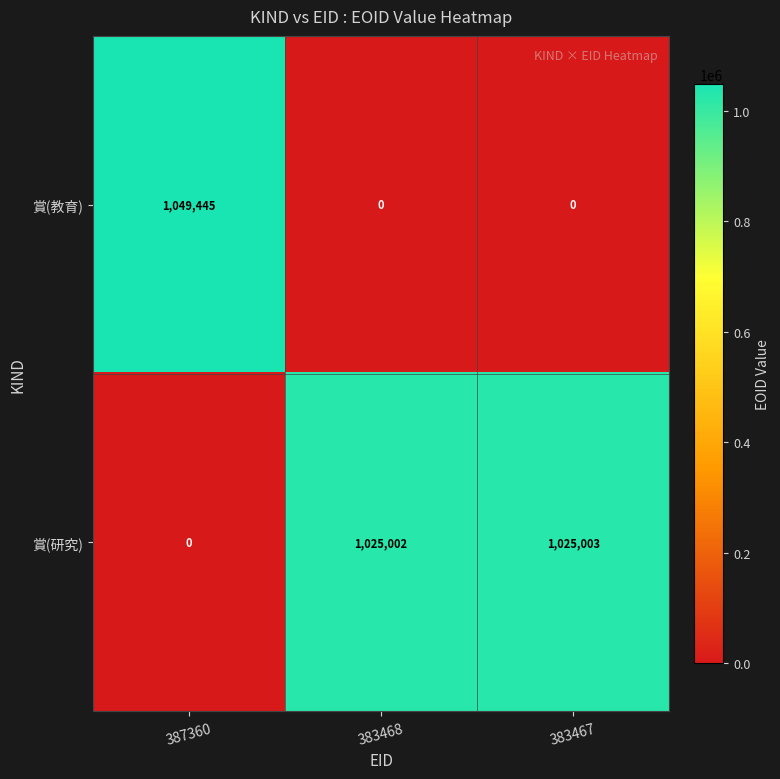

What is the average value of the 賞(研究) series?

683335